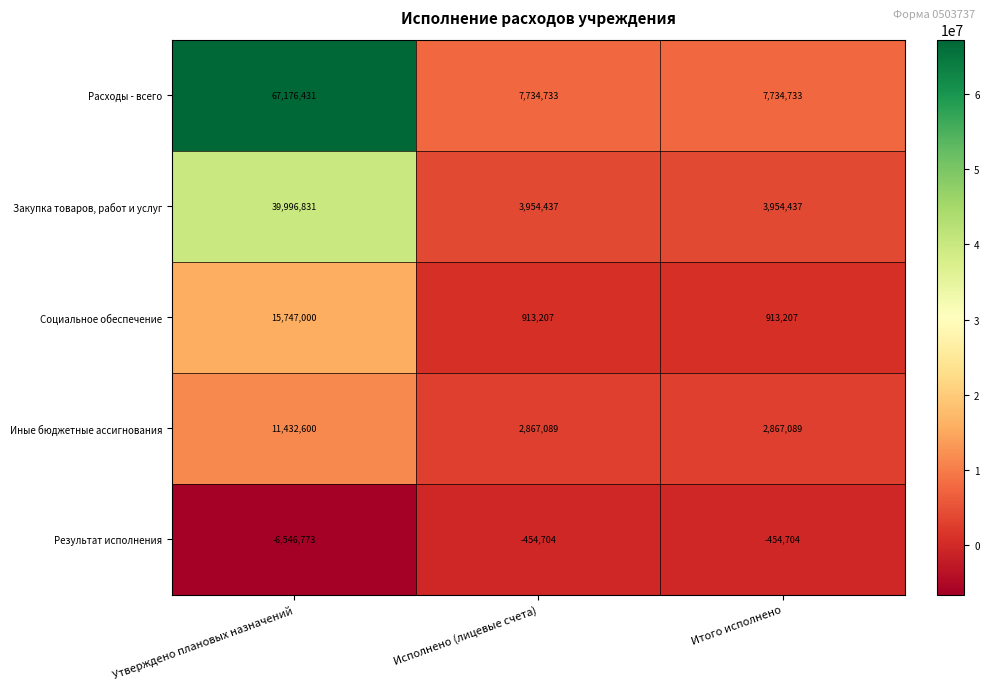

List the series in order of their peak value, highest first.

Расходы - всего, Закупка товаров, работ и услуг, Социальное обеспечение, Иные бюджетные ассигнования, Результат исполнения